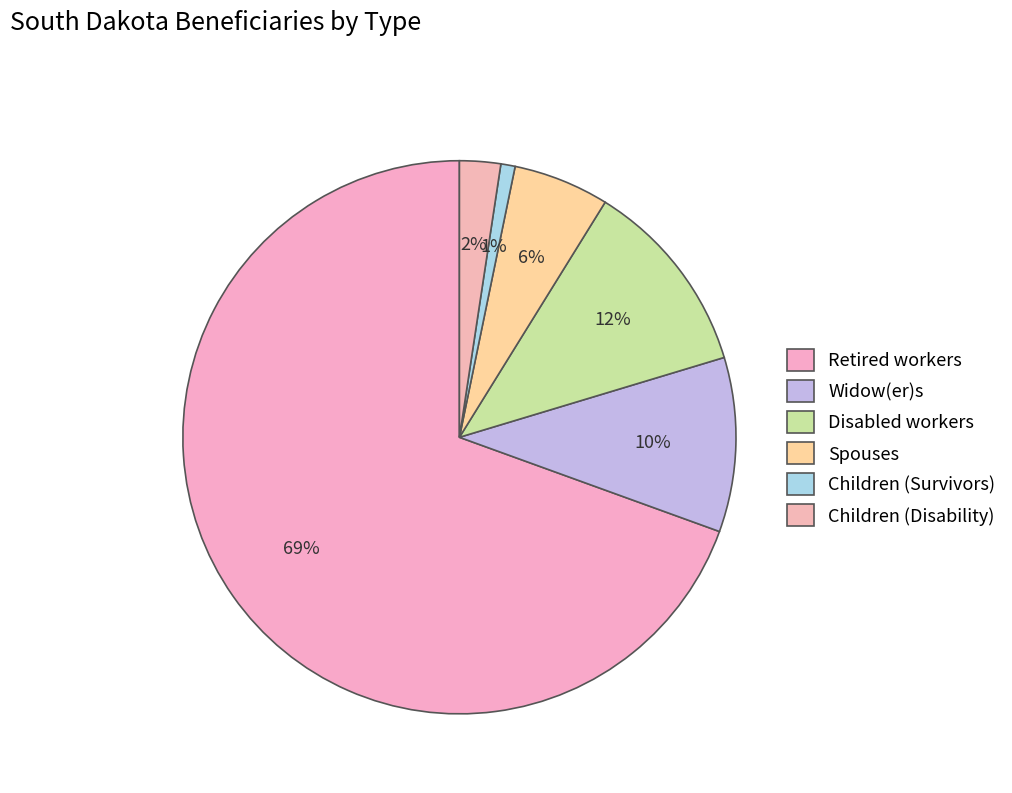

To the nearest percent, what is the difference between the Disabled workers and Retired workers slice percentages?

58%